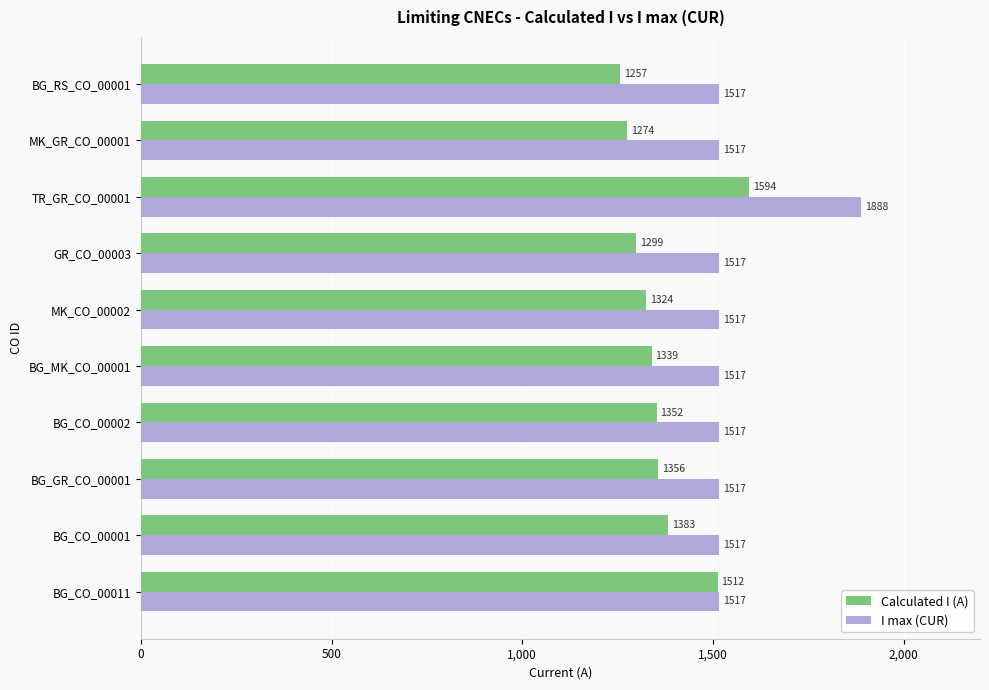

What is the difference between the maximum and minimum values in the I max (CUR) series?

371